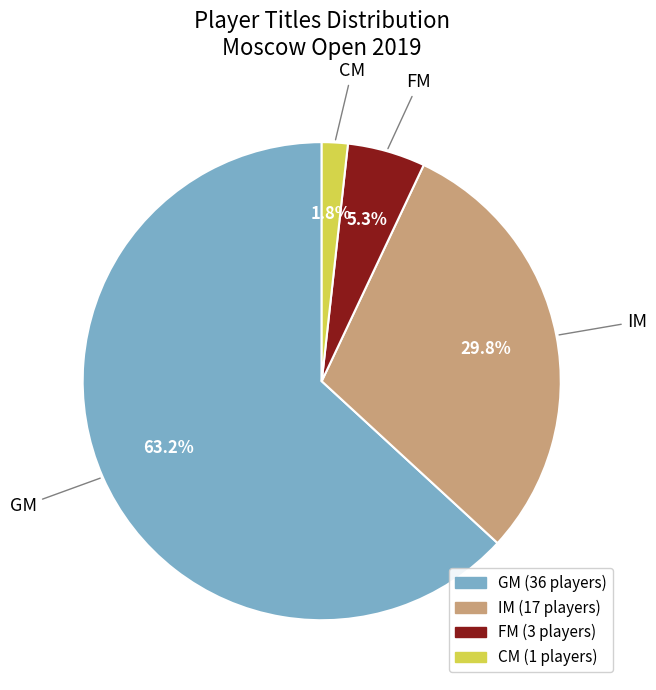

Does GM account for over 50% of the chart?

Yes